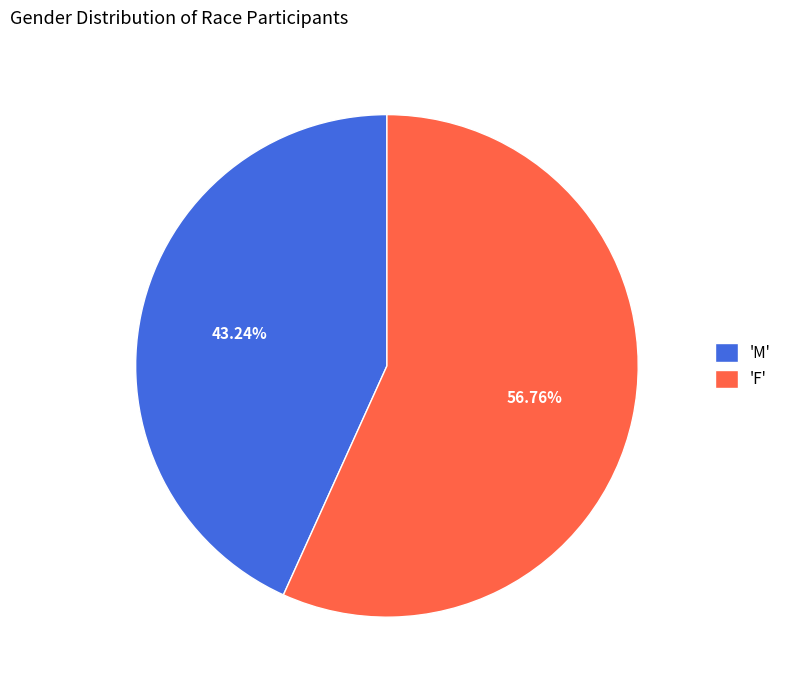

Does any single category account for the majority?

Yes